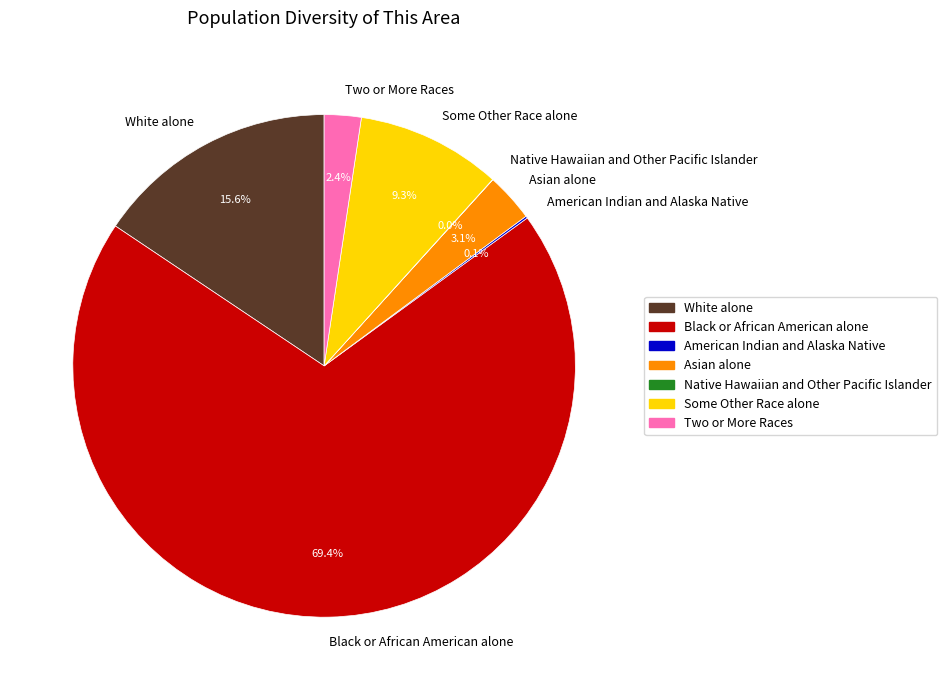

Which category has the biggest portion of the pie?

Black or African American alone